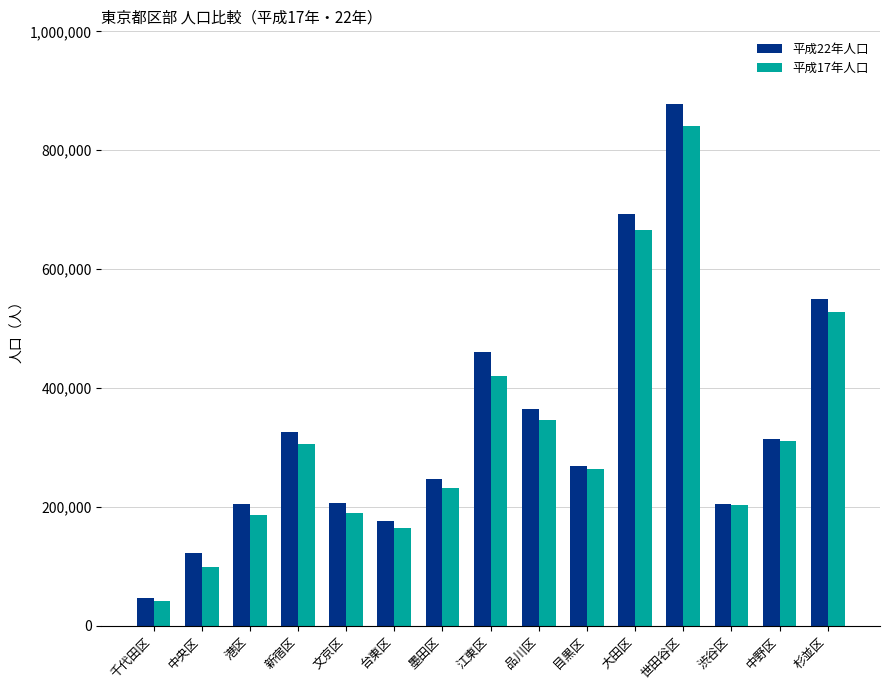

What is the sum of all 平成22年人口 values?

5065250